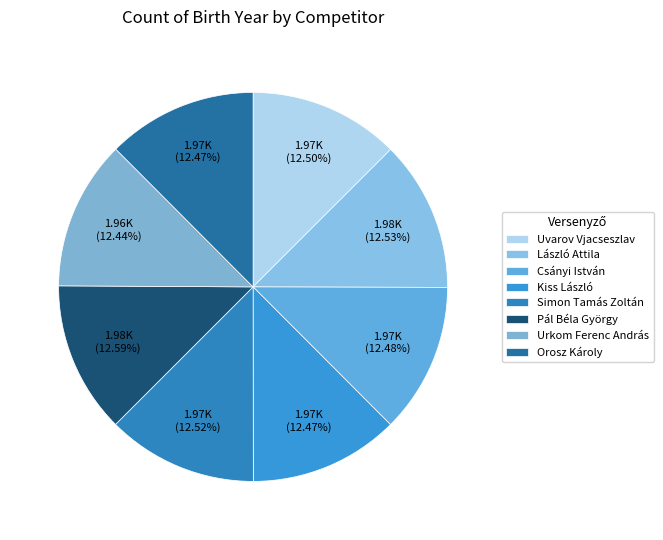

What portion of the pie excludes Pál Béla György?

87.4%